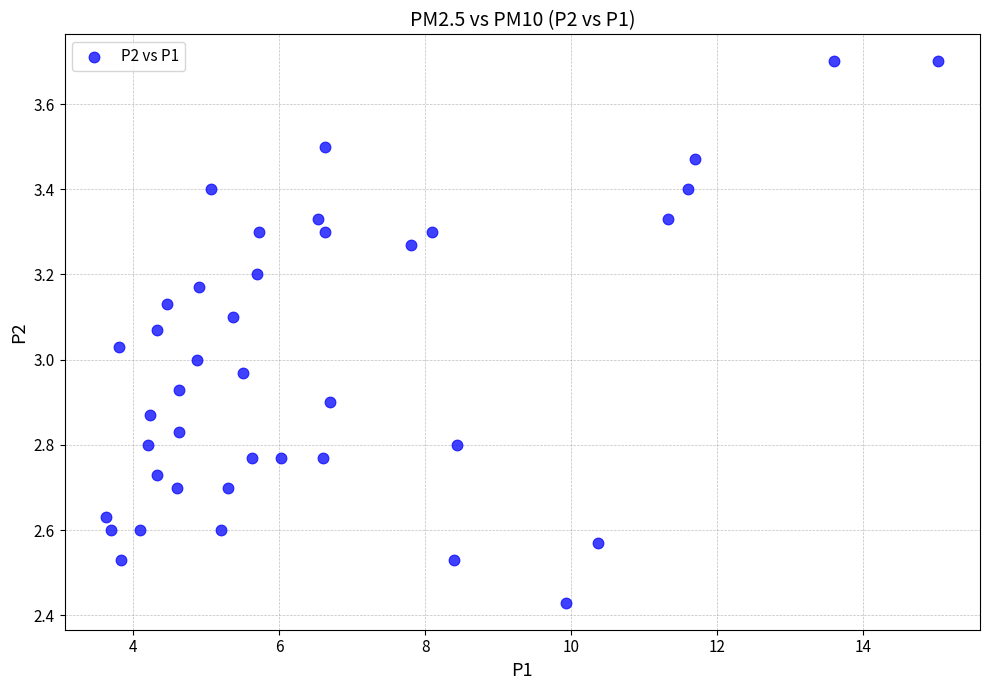

What is the range of Y values (max minus min)?

1.3